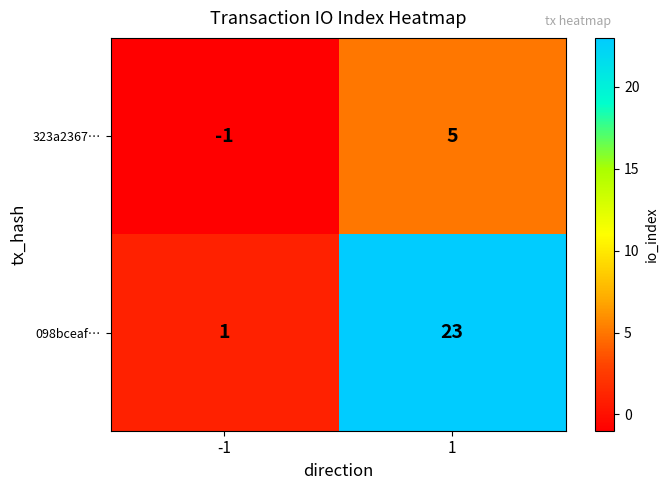

What is the difference between the maximum and minimum values in the 098bceaf… series?

22